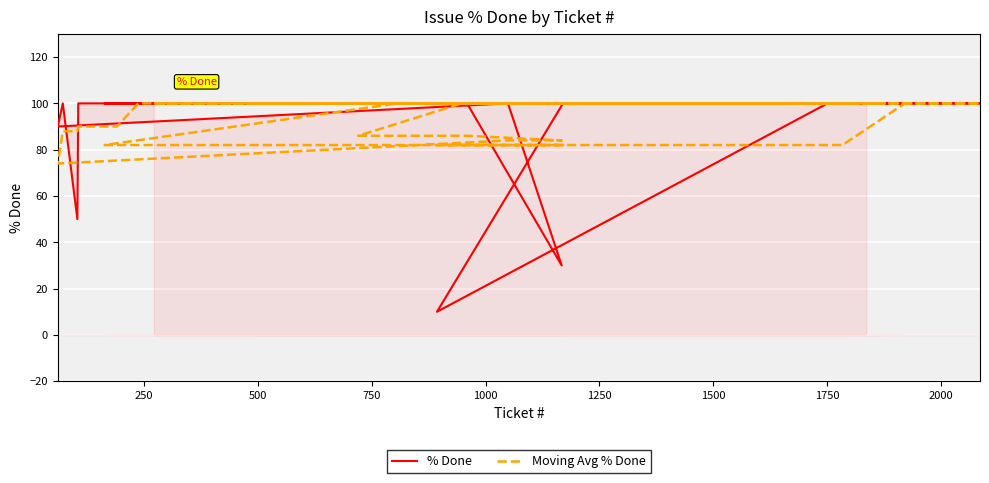

In Moving Avg % Done, how many points are lower than both neighbors (excluding endpoints)?

1